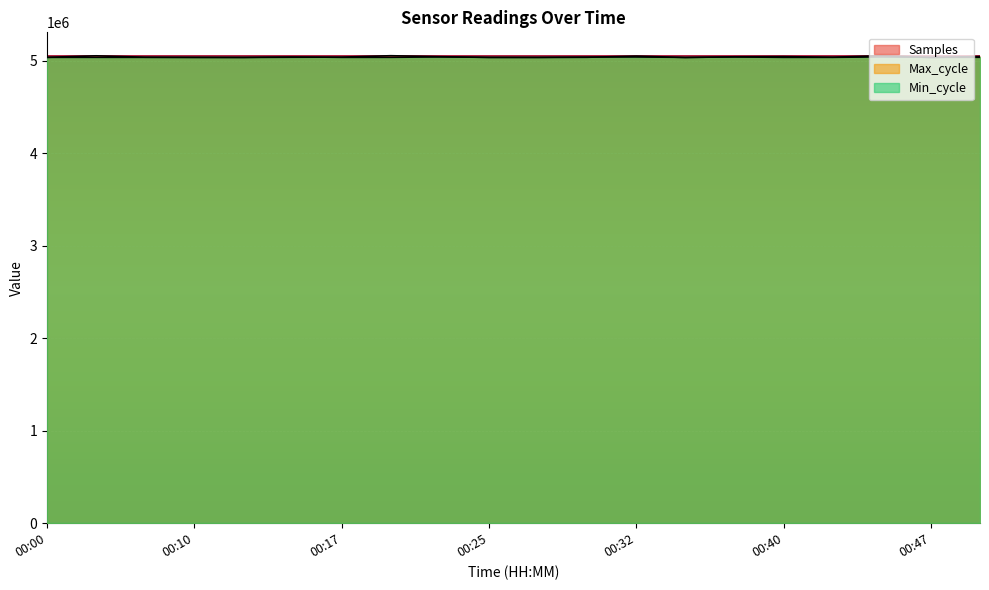

How many values in the Samples series are below 5035922?

10